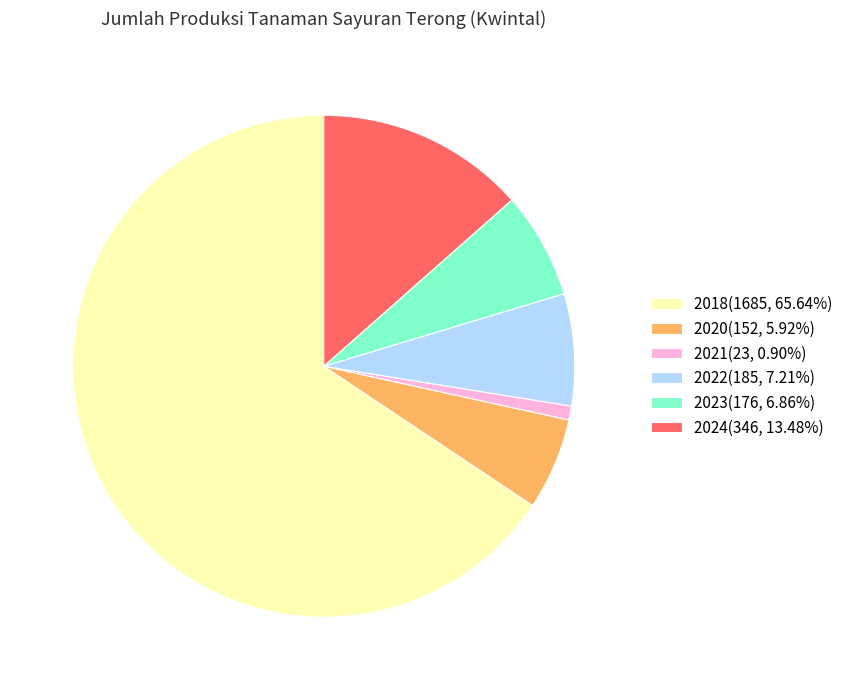

What is the majority slice?

2018